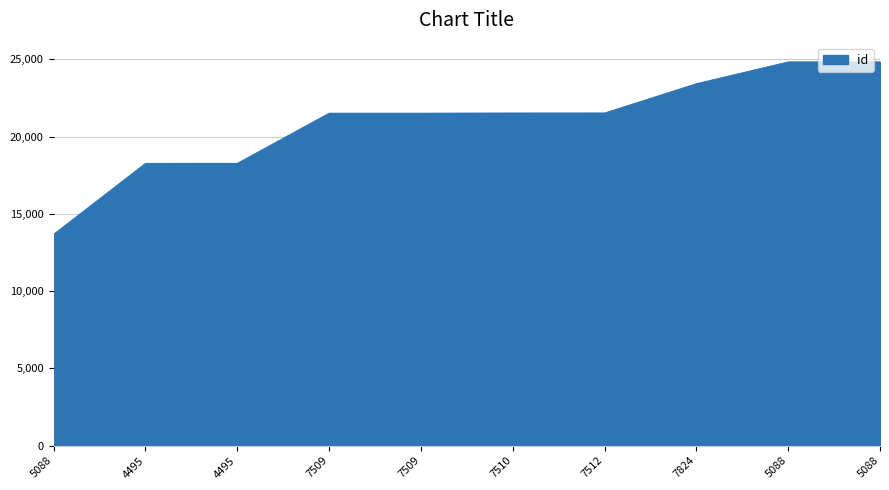

List the labels in order of value, largest first.

5088, 5088, 7824, 7512, 7510, 7509, 7509, 4495, 4495, 5088